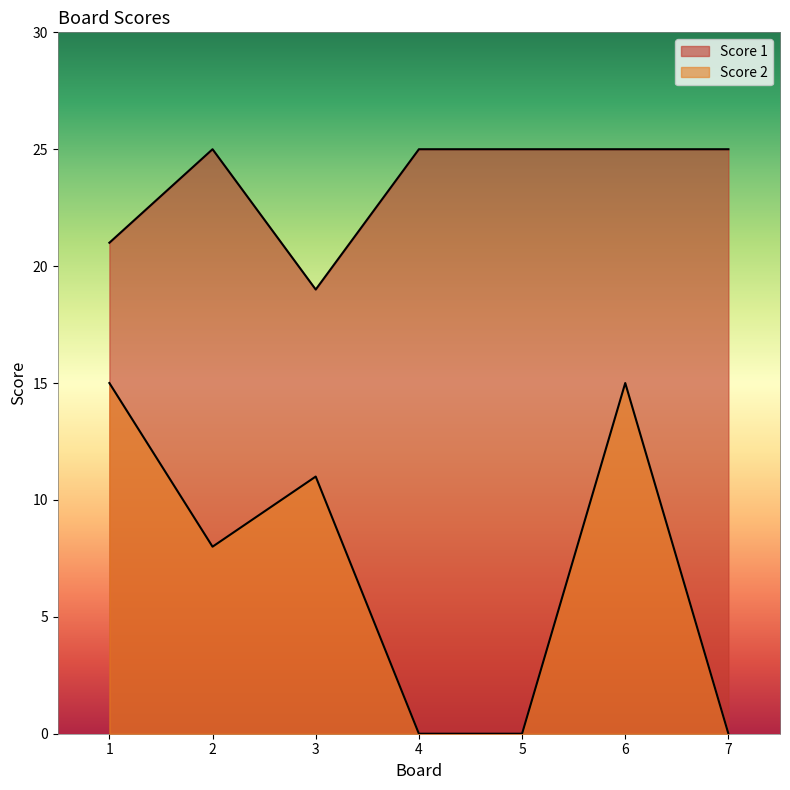

List the labels in order of Score 2 value, largest first.

1, 6, 3, 2, 4, 5, 7